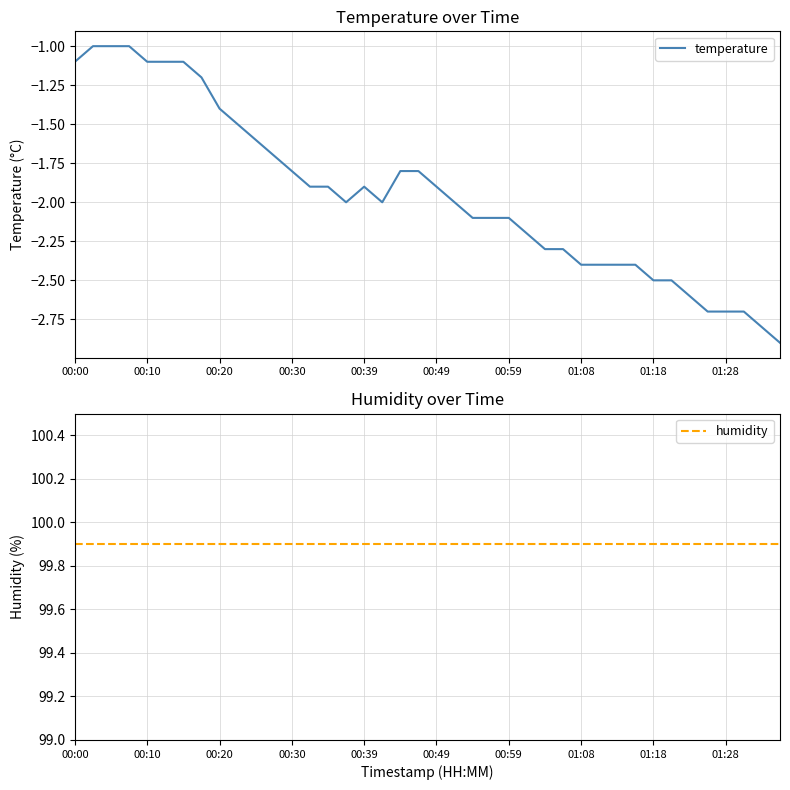

The humidity series shows 145.6 at 15. True or false?

False